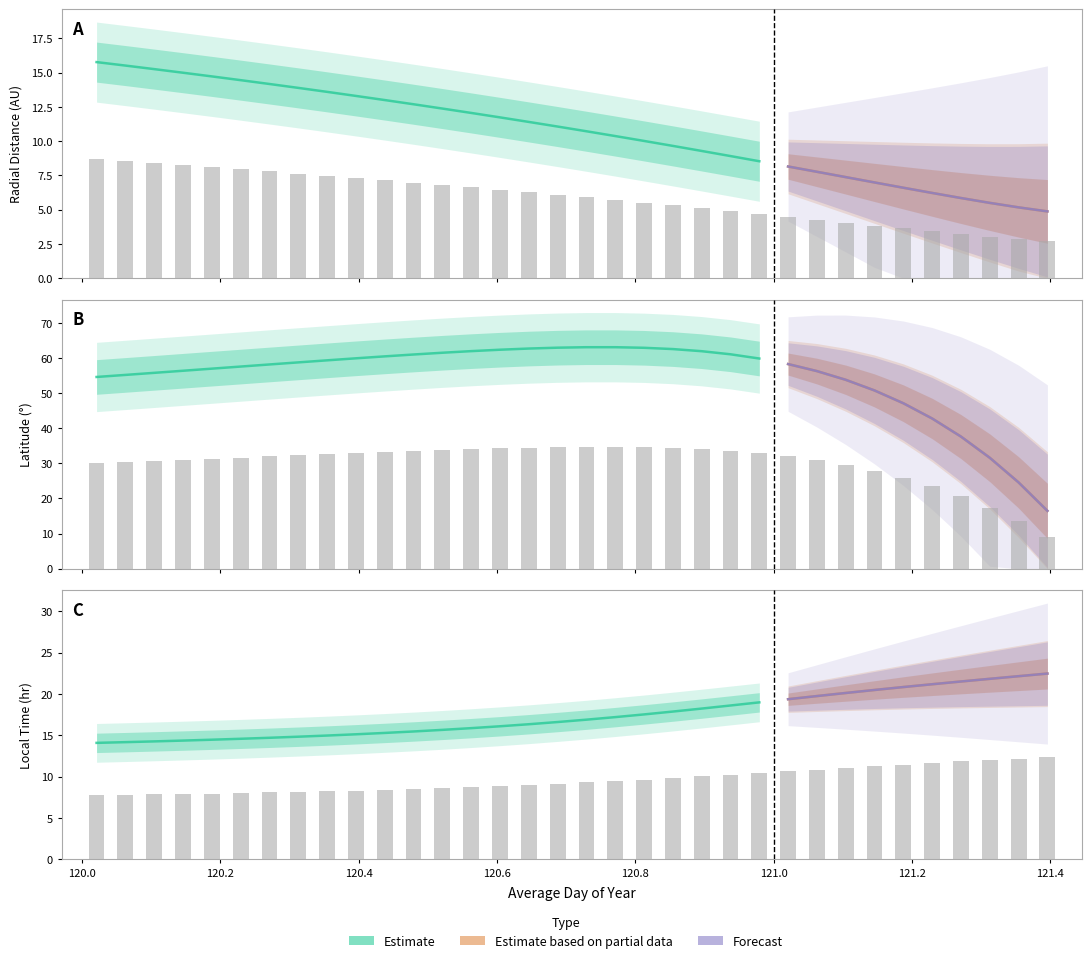

What is the difference between the Radial_Distance values at 120.8542 and 120.2292?

2.6